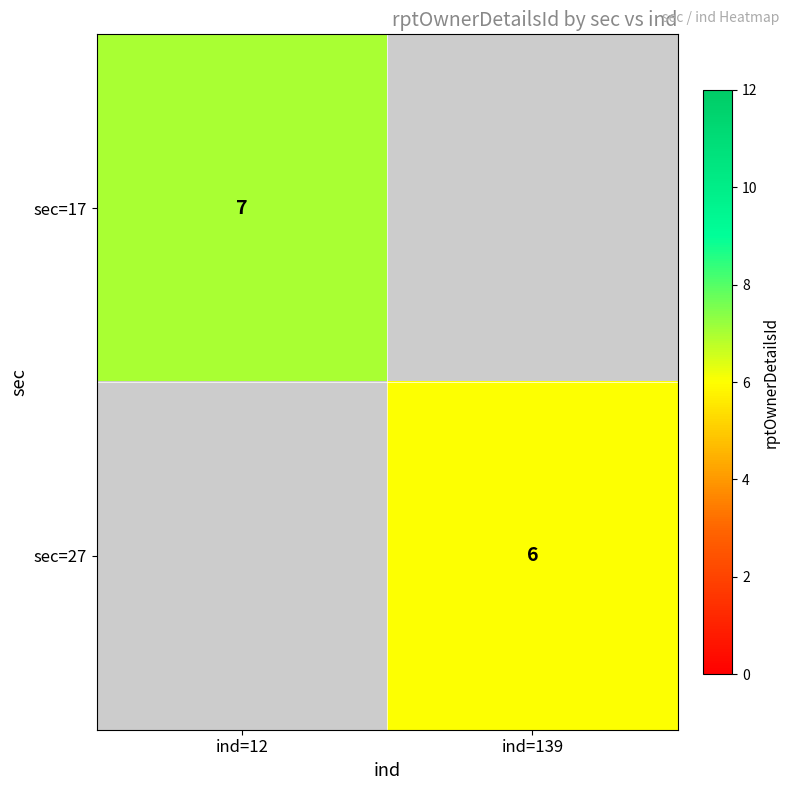

Is the value of sec=27 at ind=139 greater than the value of sec=17 at ind=12?

No